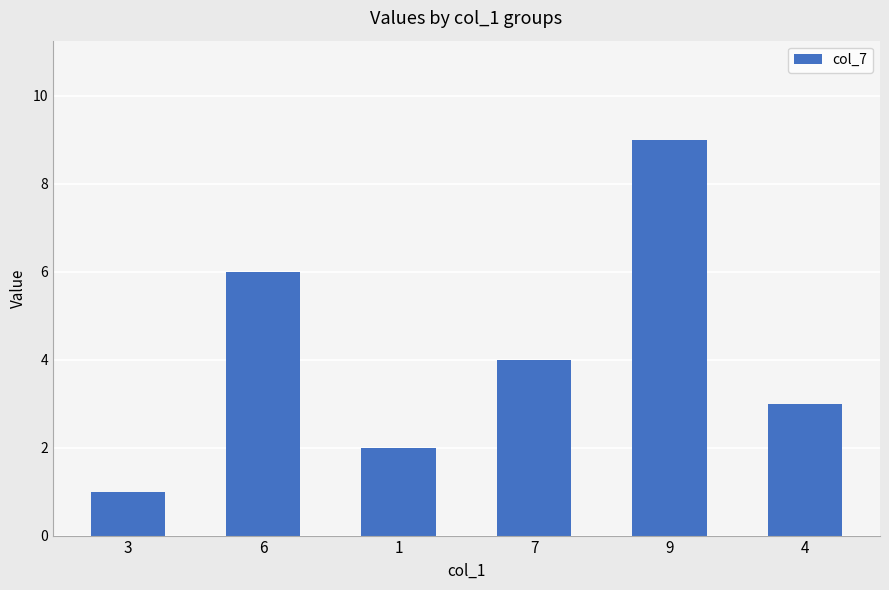

Count the number of data series in this chart.

1